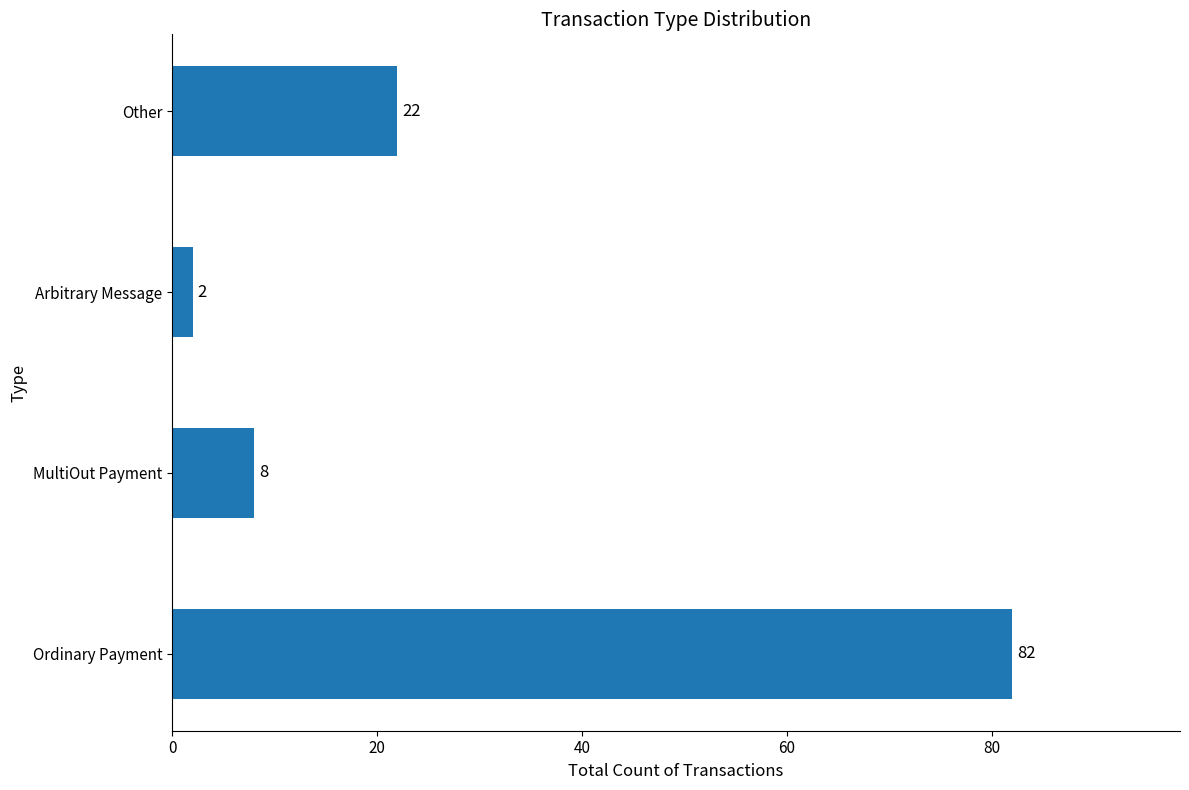

What is the change in value from MultiOut Payment to Arbitrary Message?

-6